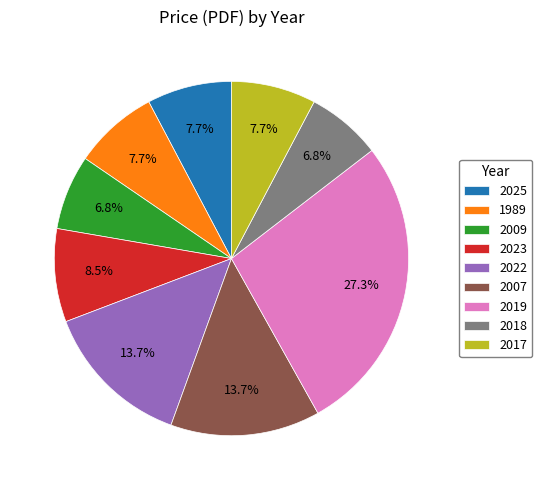

Combined, do 2017 and 2007 account for over 50%?

No